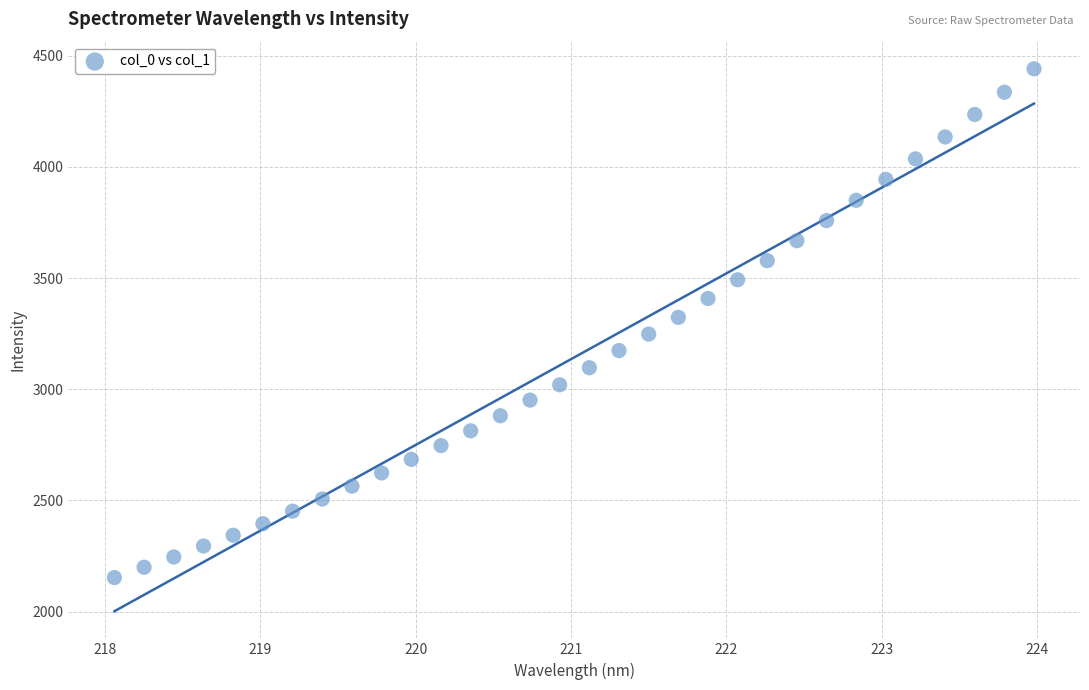

What is the range of X values (max minus min)?

5.9